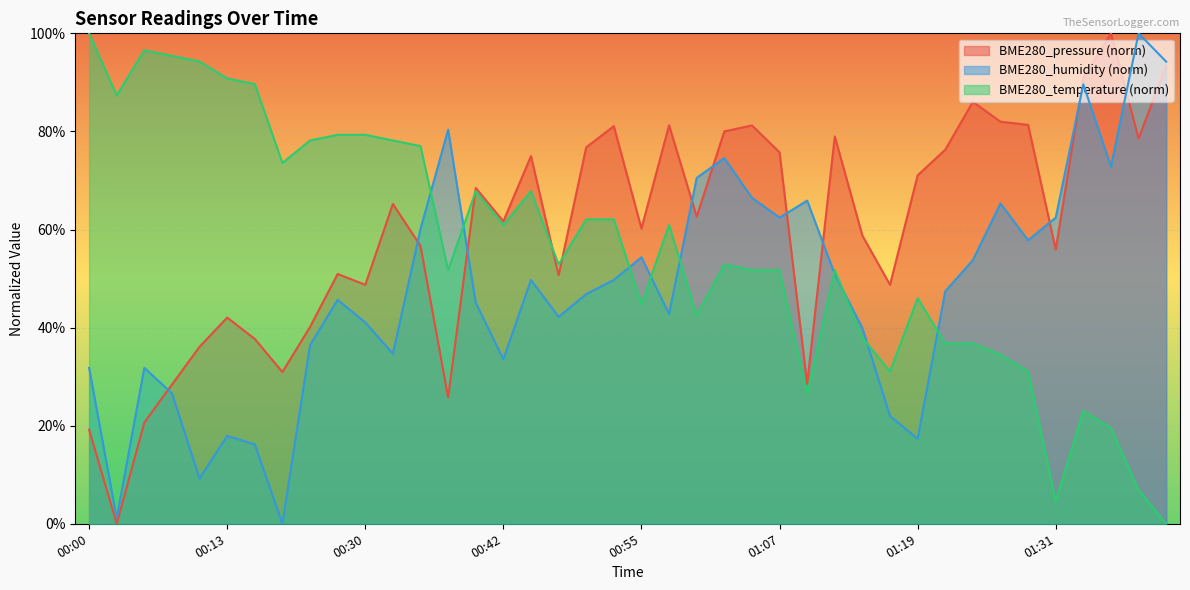

In BME280_temperature, how many points are higher than both neighbors (excluding endpoints)?

8